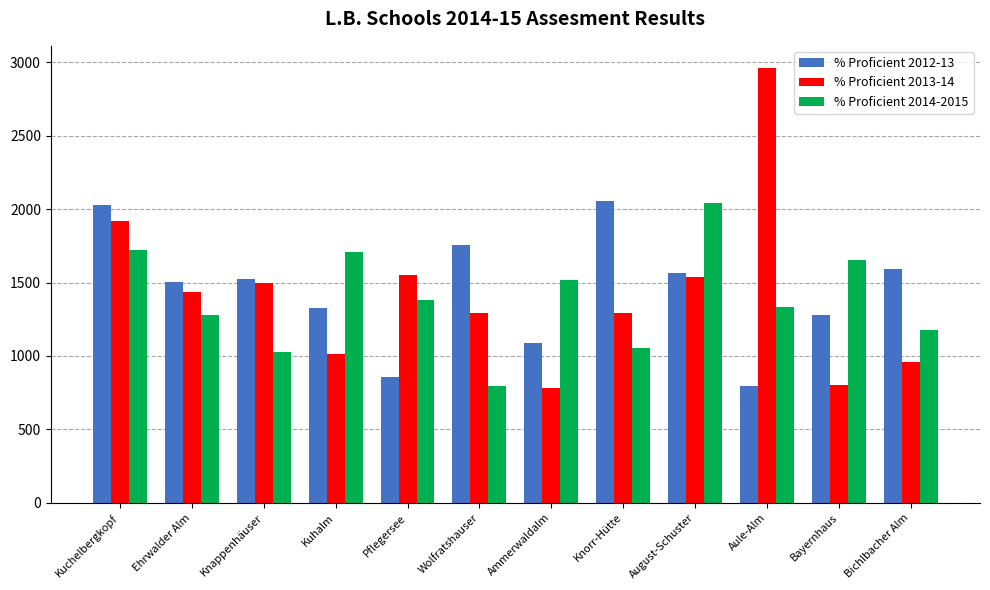

How many groups of bars are there?

12